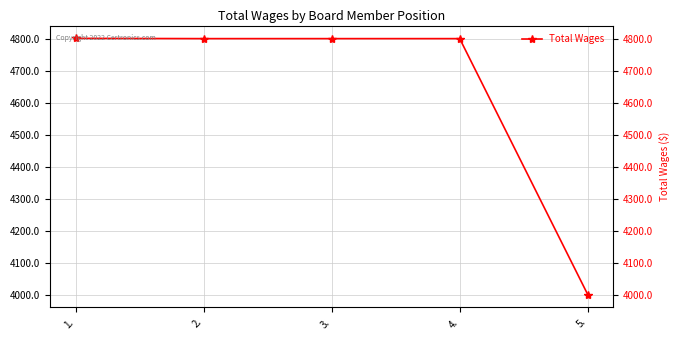

Where does the data first go above 4800?

1.